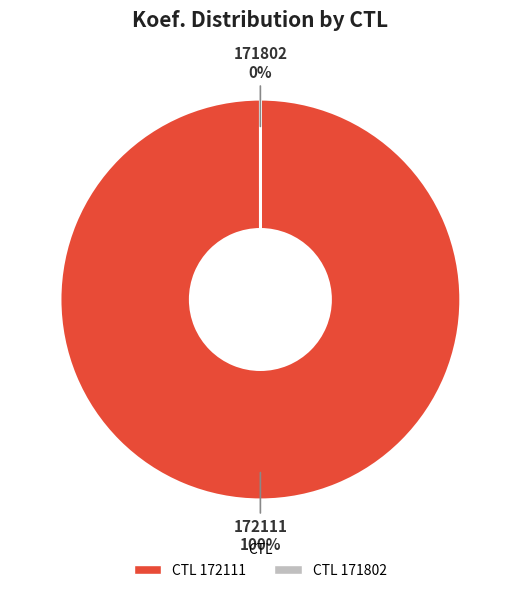

How many slices are in this pie chart?

2